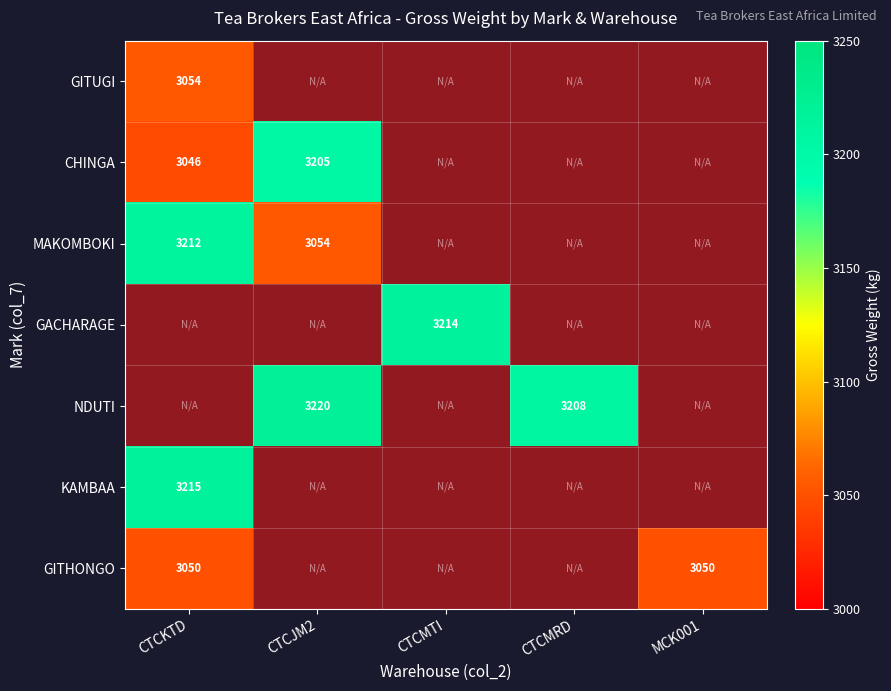

Is it true that MAKOMBOKI equals 3054 at CTCJM2?

True